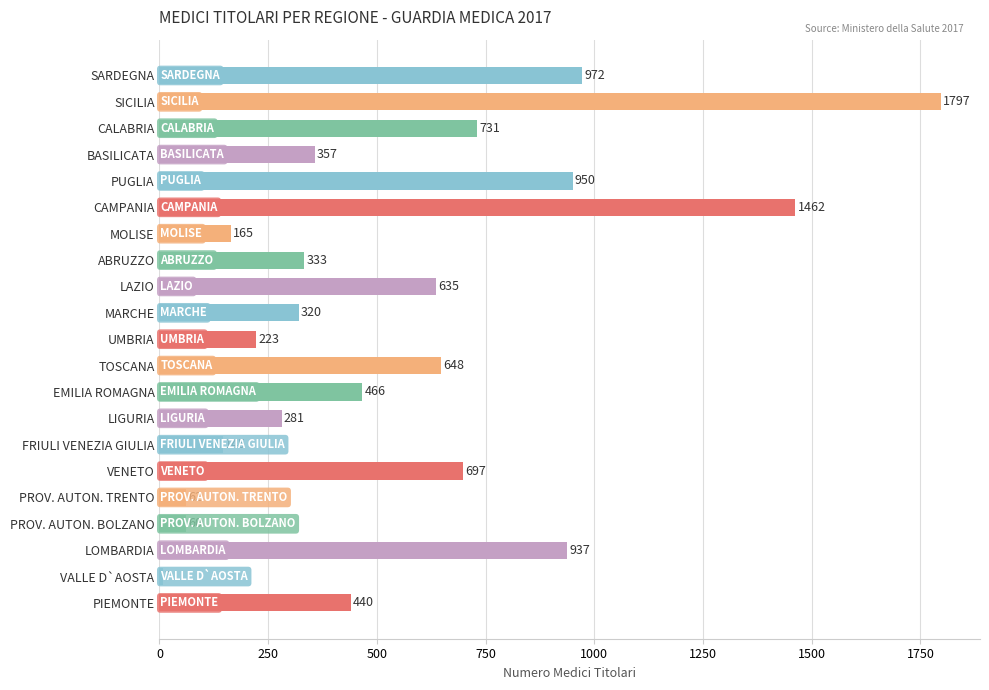

How many categories are shown in the chart?

21